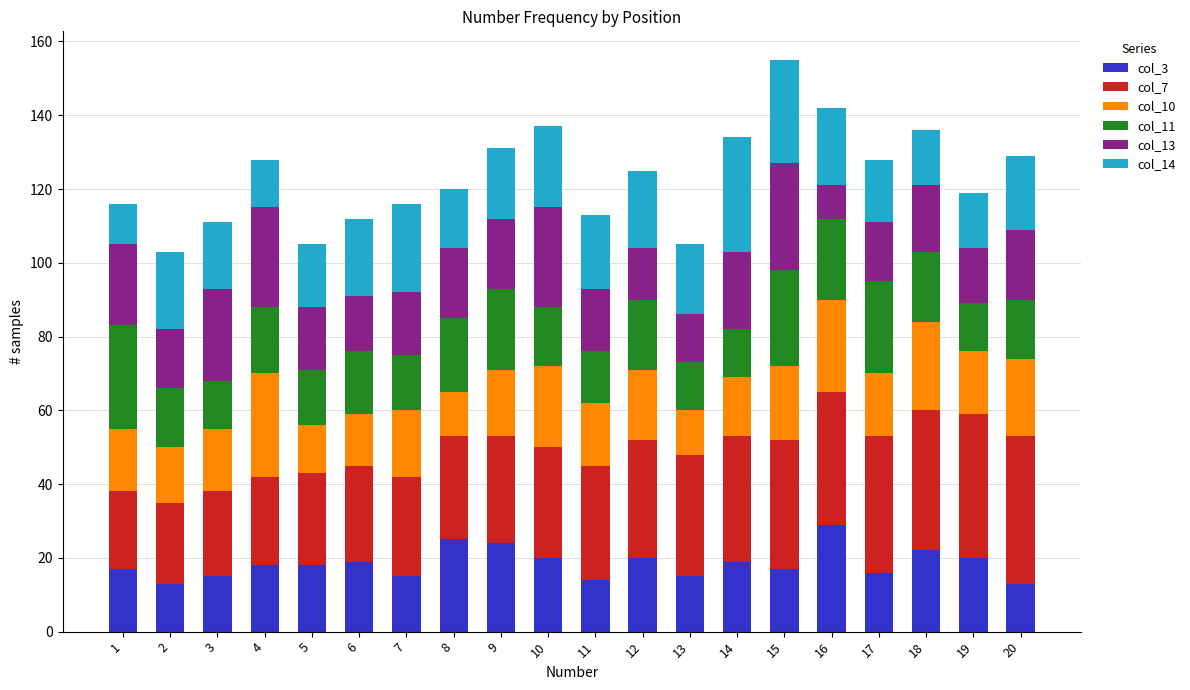

At which label does col_3 reach its peak?

16